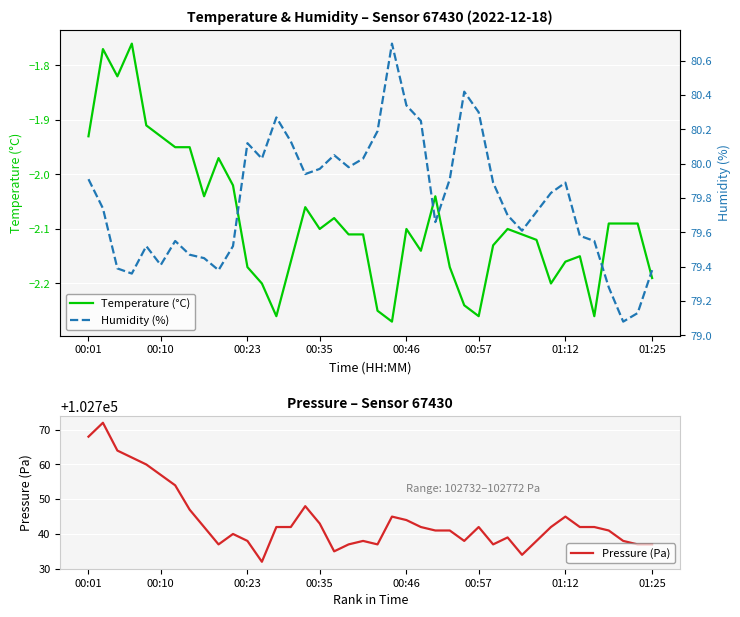

Is it true that Temperature (°C) equals -2.9 at 01:25?

False